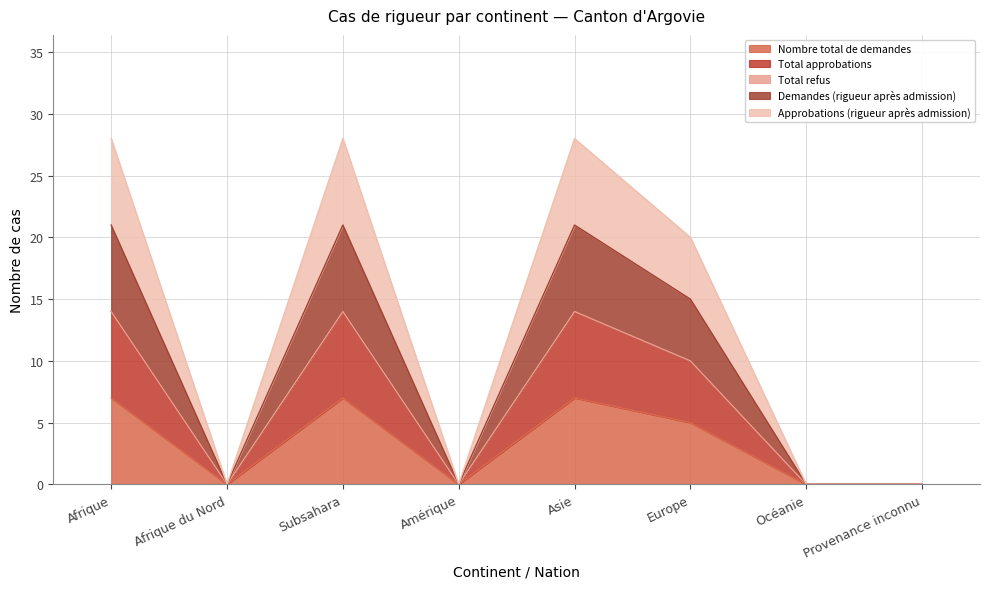

Does the chart display data point markers on the line(s)?

No